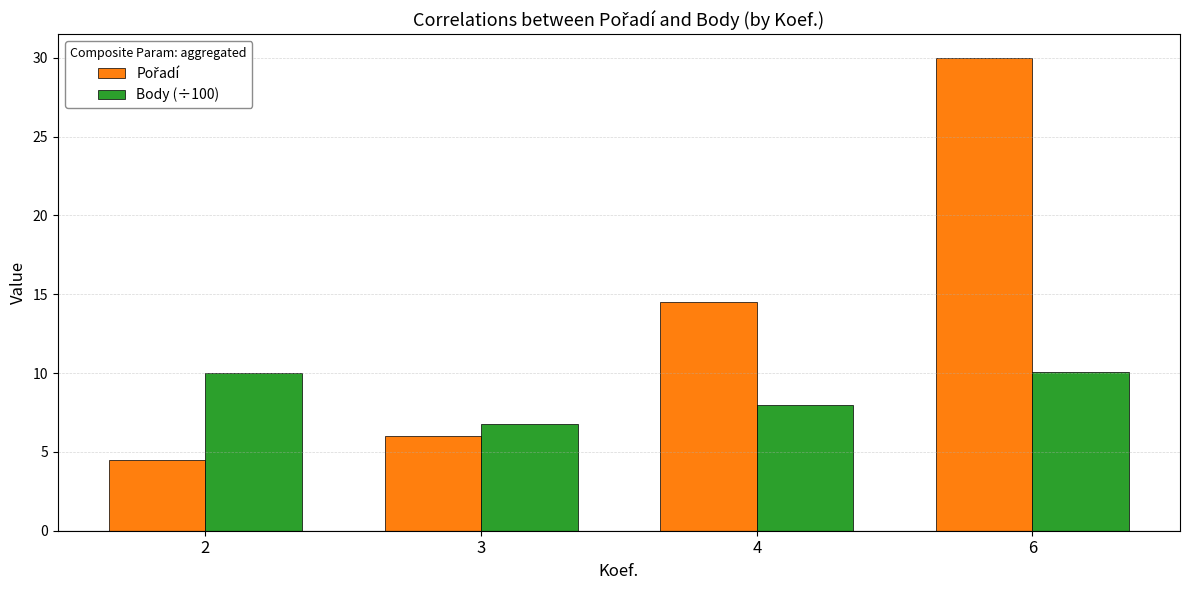

What is the sum of all Body (÷100) values?

34.8